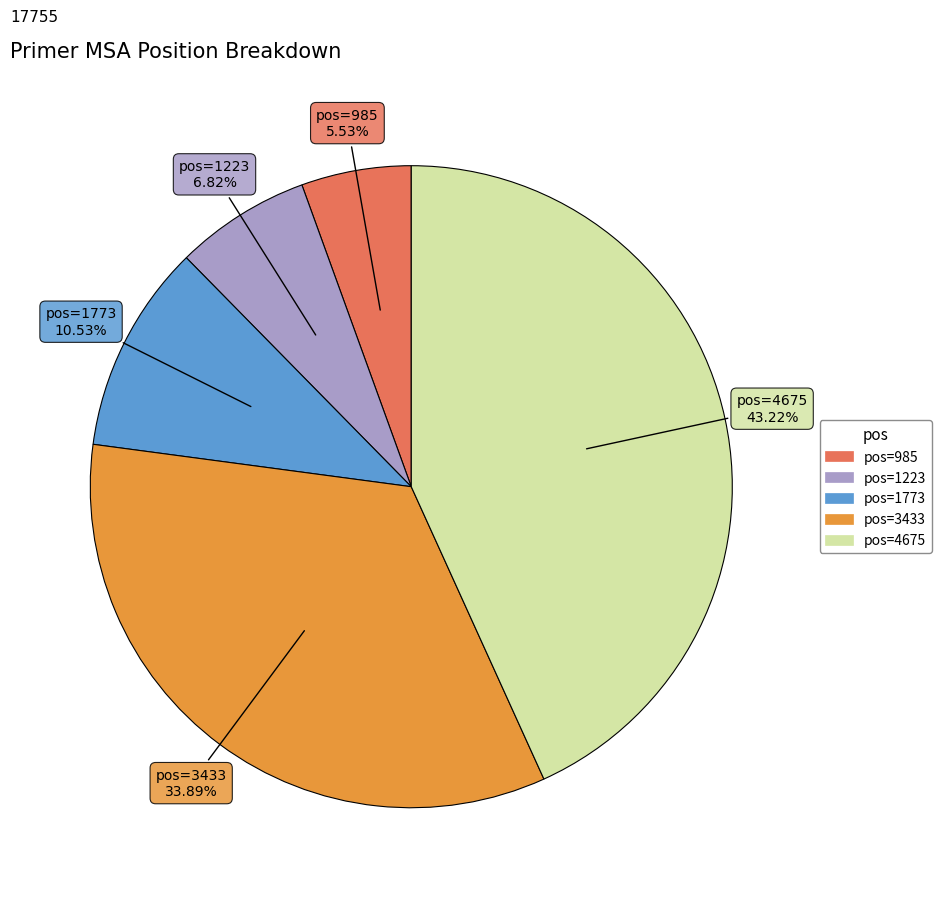

Does any single category account for the majority?

No